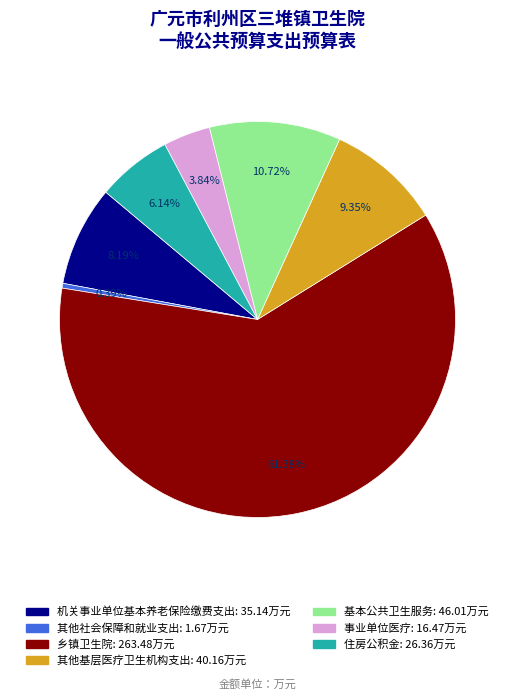

The 事业单位医疗 slice represents 4% of the pie. True or false?

True